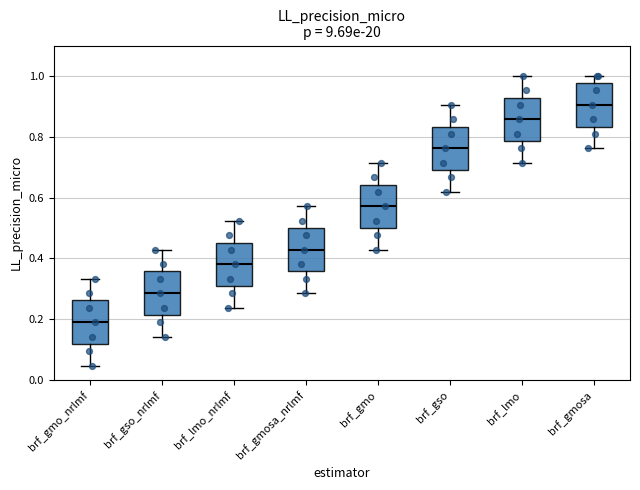

Reading left to right, read every box against the y-axis: the position of its median line, the range the box covers, and the ends of its whiskers. The values are not printed on the chart, so give them approximately, as read against the axis.

brf_gmo_nrlmf: median 0.20, box 0.12 to 0.26, whiskers 0.04 to 0.34
brf_gso_nrlmf: median 0.28, box 0.22 to 0.36, whiskers 0.14 to 0.42
brf_lmo_nrlmf: median 0.38, box 0.30 to 0.46, whiskers 0.24 to 0.52
brf_gmosa_nrlmf: median 0.42, box 0.36 to 0.50, whiskers 0.28 to 0.58
brf_gmo: median 0.58, box 0.50 to 0.64, whiskers 0.42 to 0.72
brf_gso: median 0.76, box 0.70 to 0.84, whiskers 0.62 to 0.90
brf_lmo: median 0.86, box 0.78 to 0.92, whiskers 0.72 to 1.00
brf_gmosa: median 0.90, box 0.84 to 0.98, whiskers 0.76 to 1.00